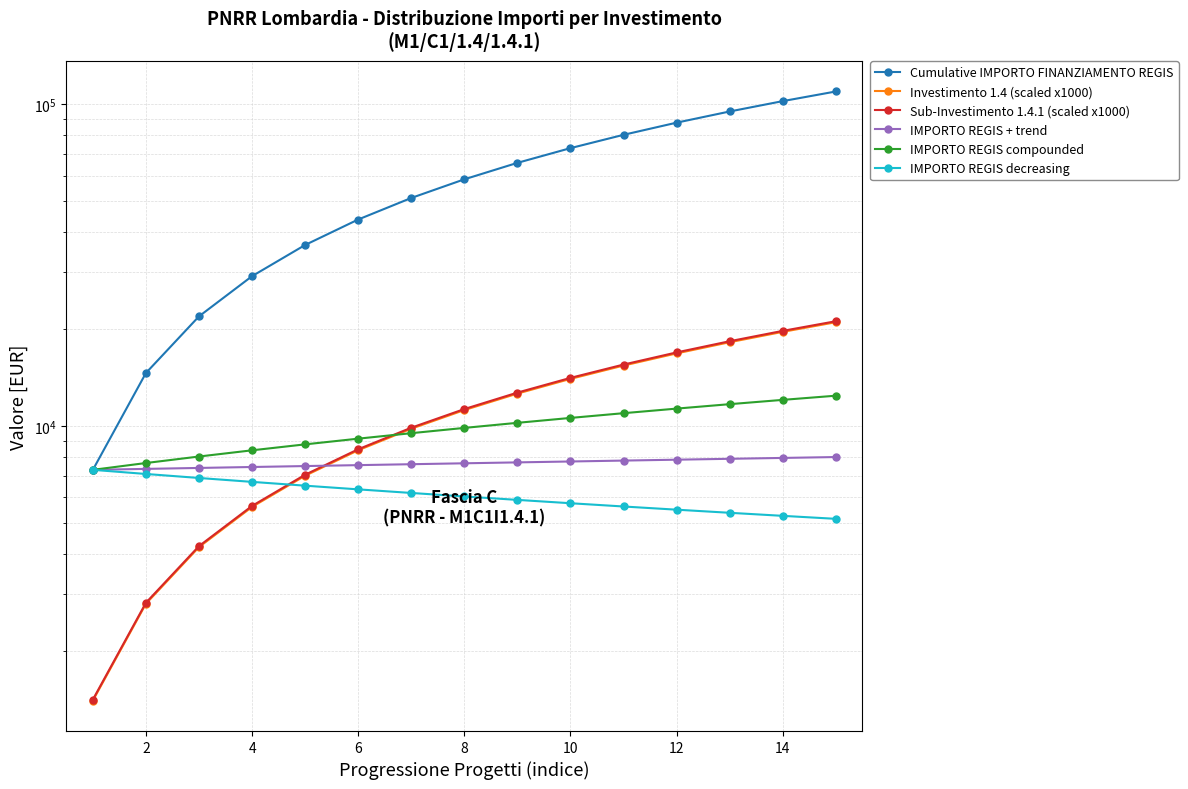

At 12, list the series in order from largest to smallest.

Cumulative IMPORTO FINANZIAMENTO REGIS, Sub-Investimento 1.4.1 (scaled x1000), Investimento 1.4 (scaled x1000), IMPORTO REGIS compounded, IMPORTO REGIS + trend, IMPORTO REGIS decreasing